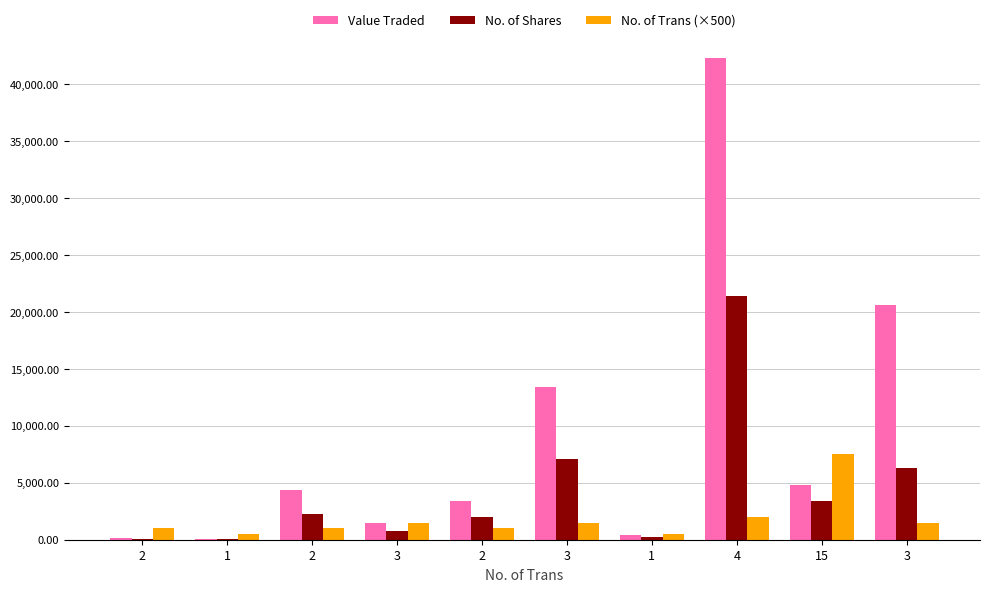

What are all the series names shown in the legend?

Value Traded, No. of Shares, No. of Trans (×500)